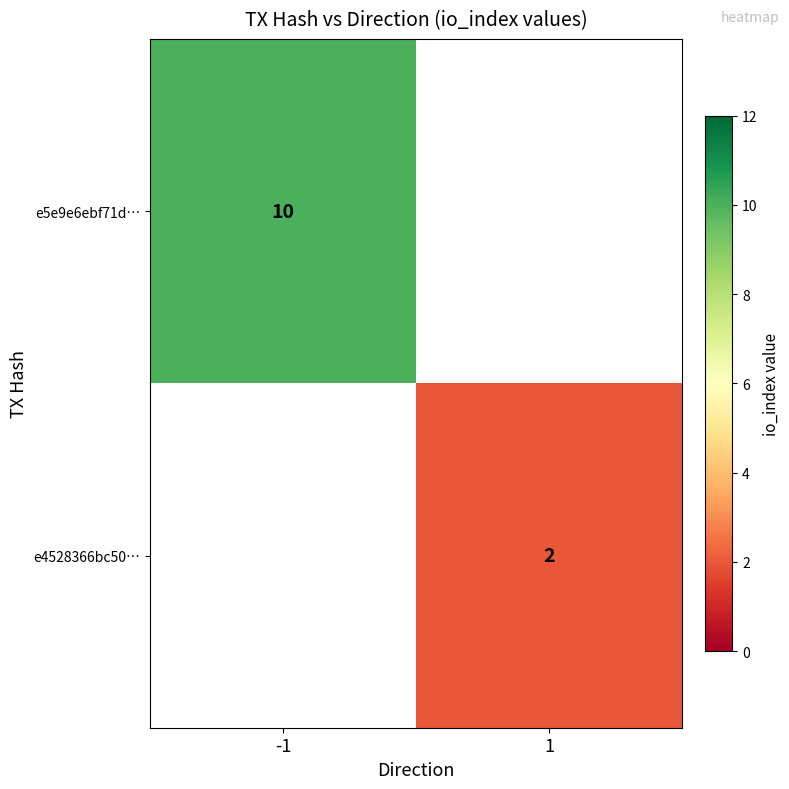

The e4528366bc50… series shows 1 at 1. True or false?

False